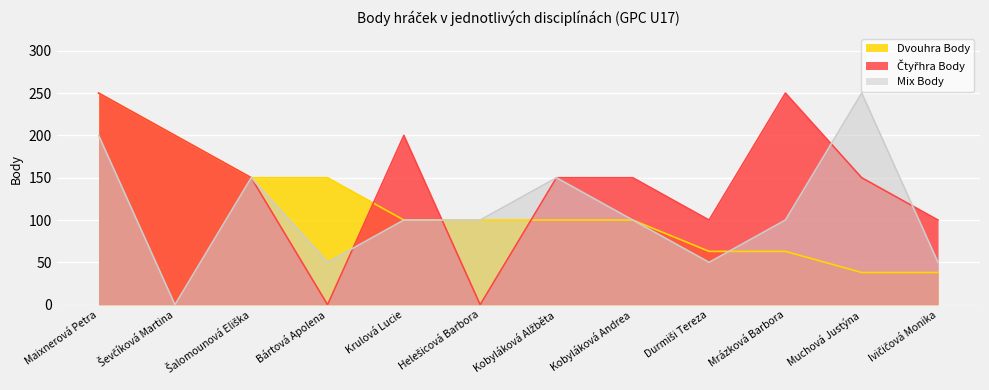

What is the average value of the Mix Body series?

108